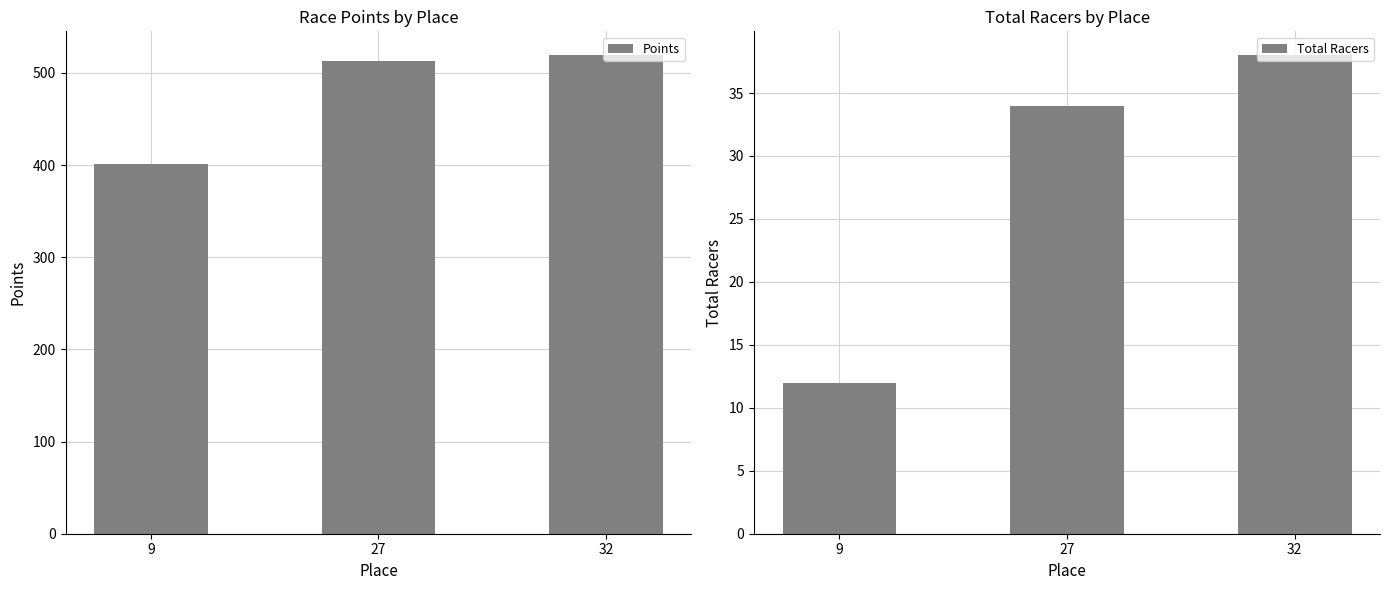

At how many categories does at least one series exceed 99?

3